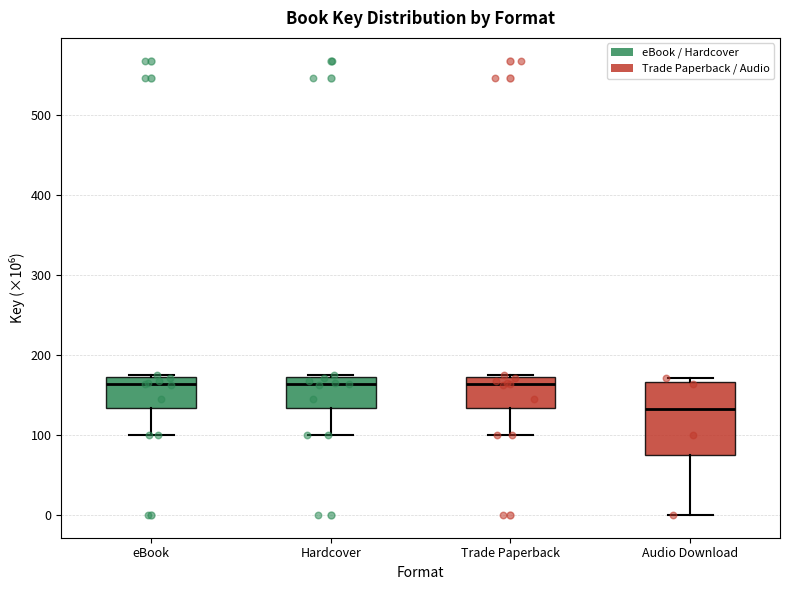

Which box's median line is the lowest?

Audio Download